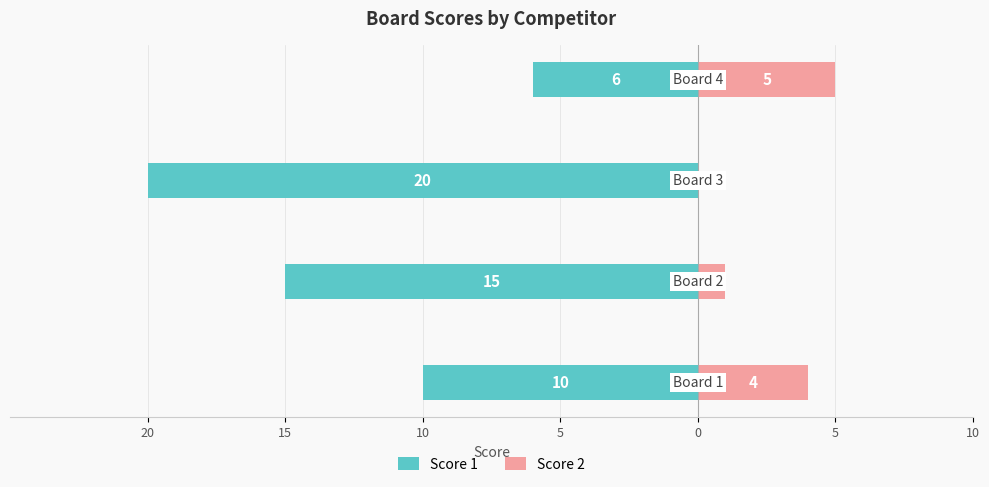

At 5, list the series in order from largest to smallest.

Score 2, Score 1